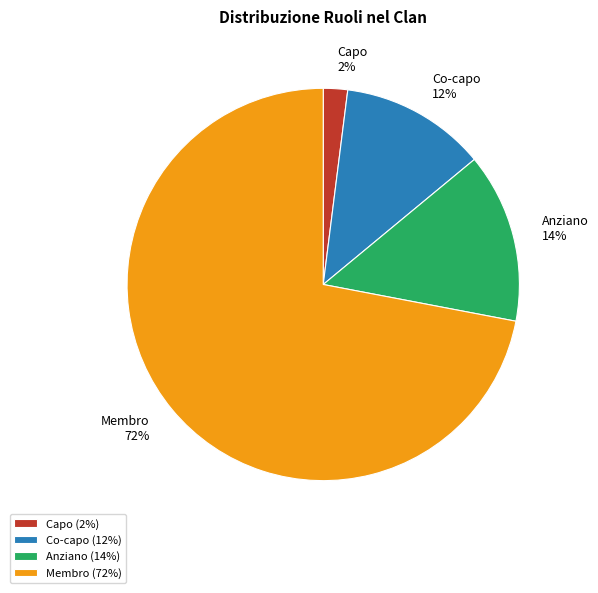

The Membro slice represents 64% of the pie. True or false?

False